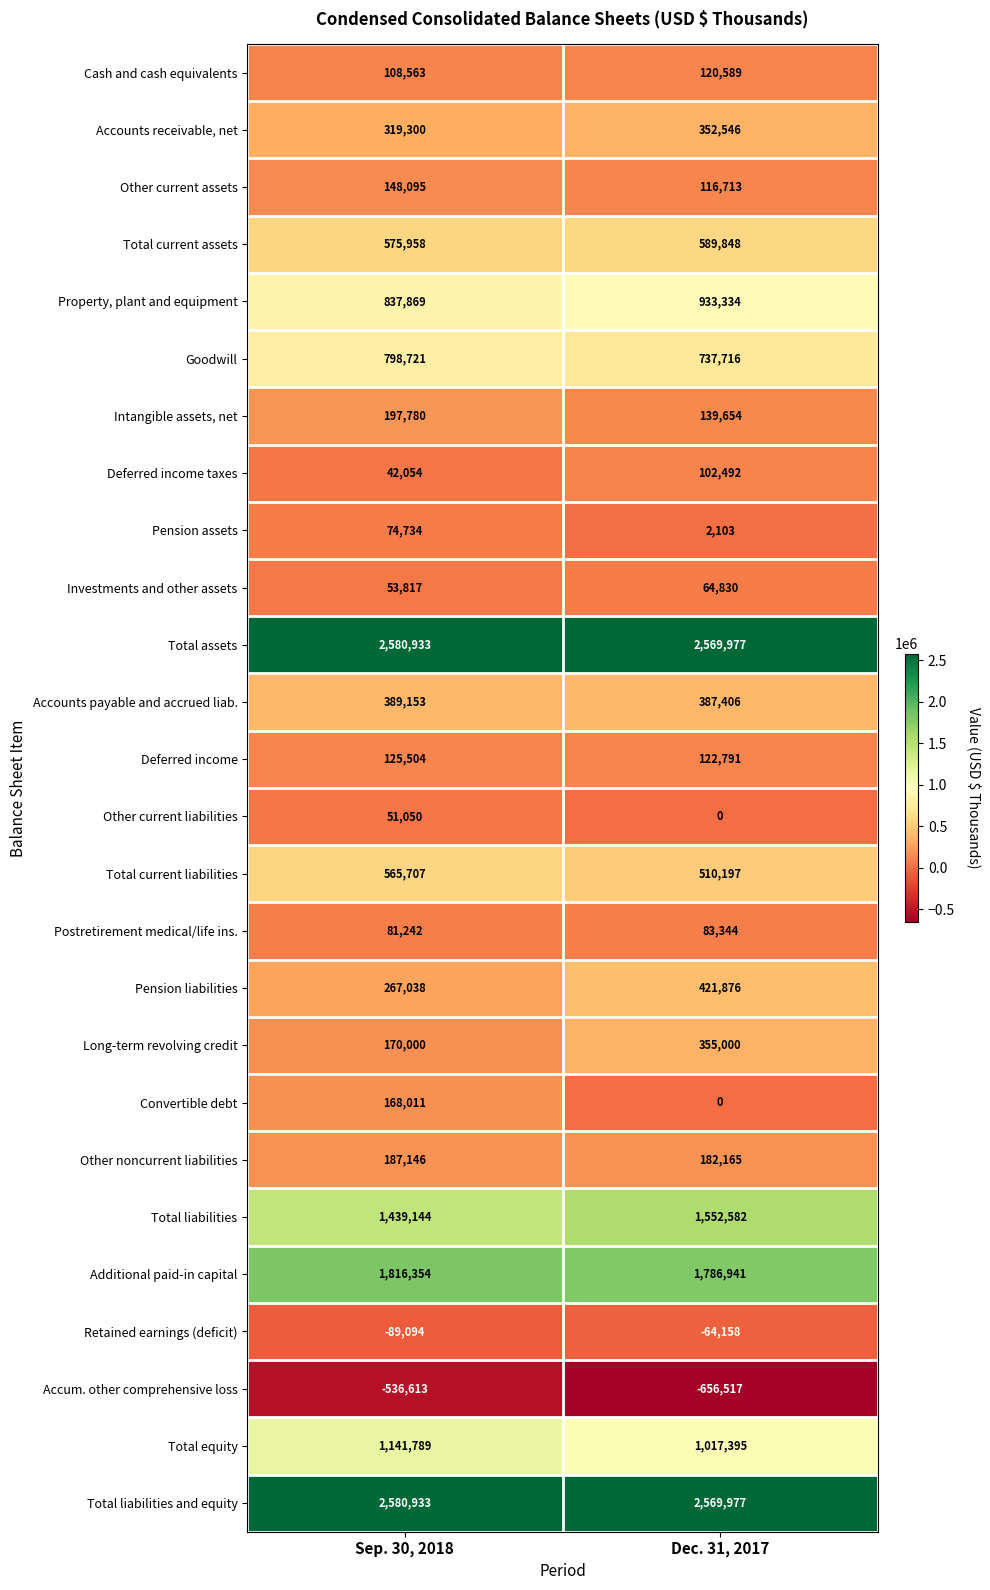

What is the difference between the Property, plant and equipment values at Dec. 31, 2017 and Sep. 30, 2018?

95465